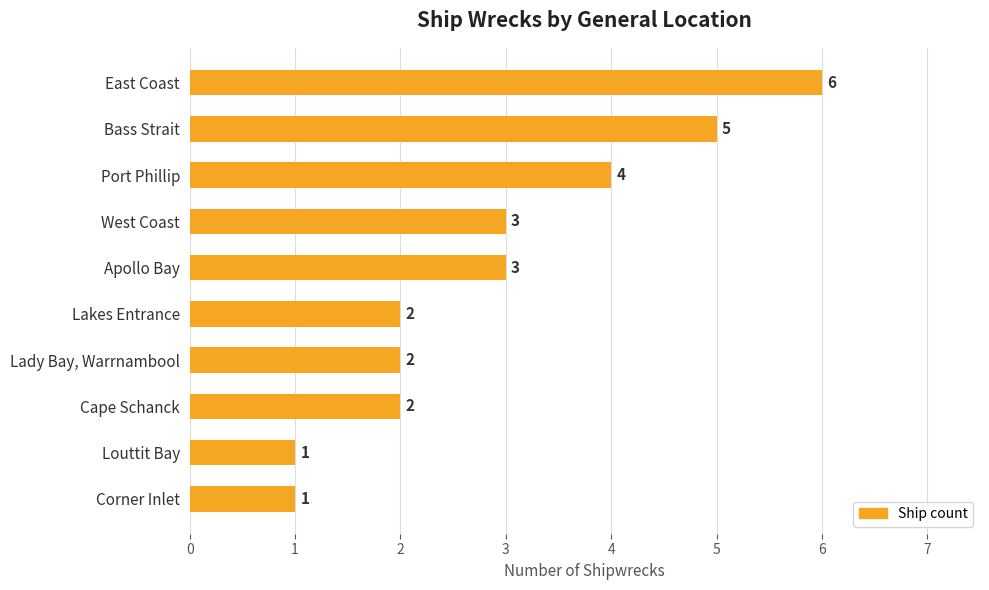

How many bars are there in total?

10